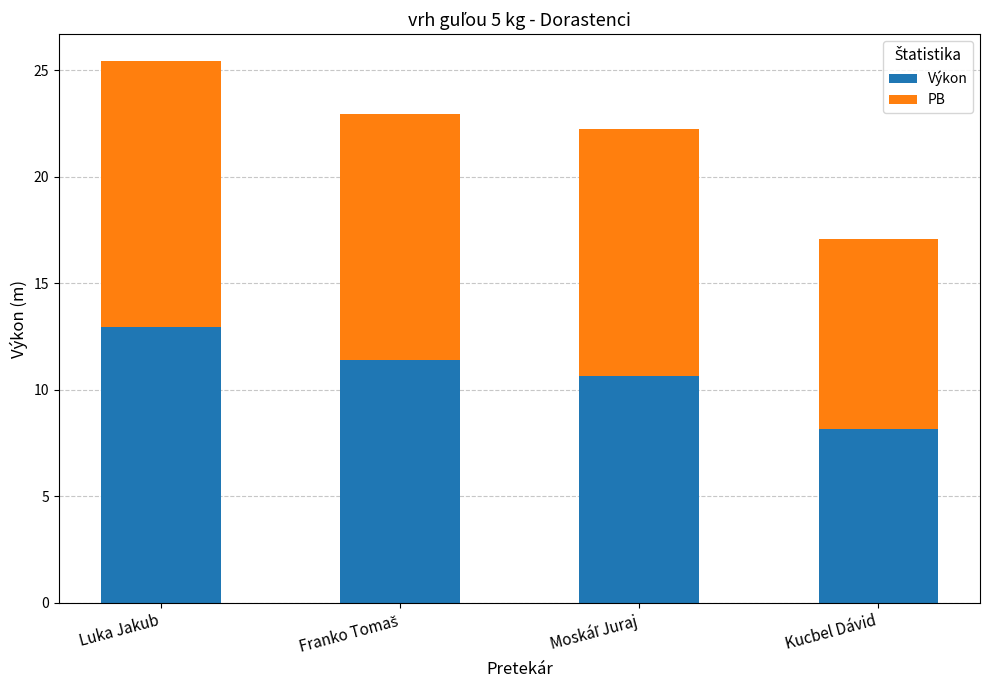

At which category is the sum across all series the highest?

Luka Jakub